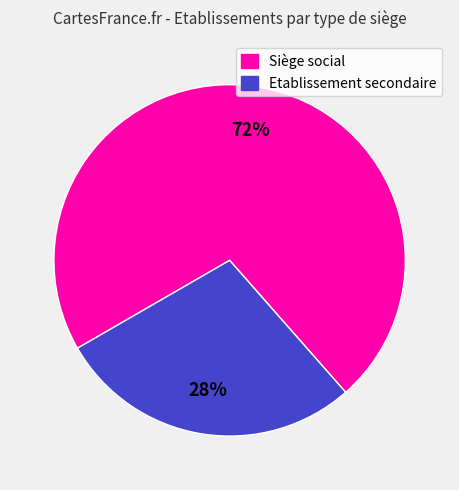

What is the smallest slice in the pie chart?

Etablissement secondaire